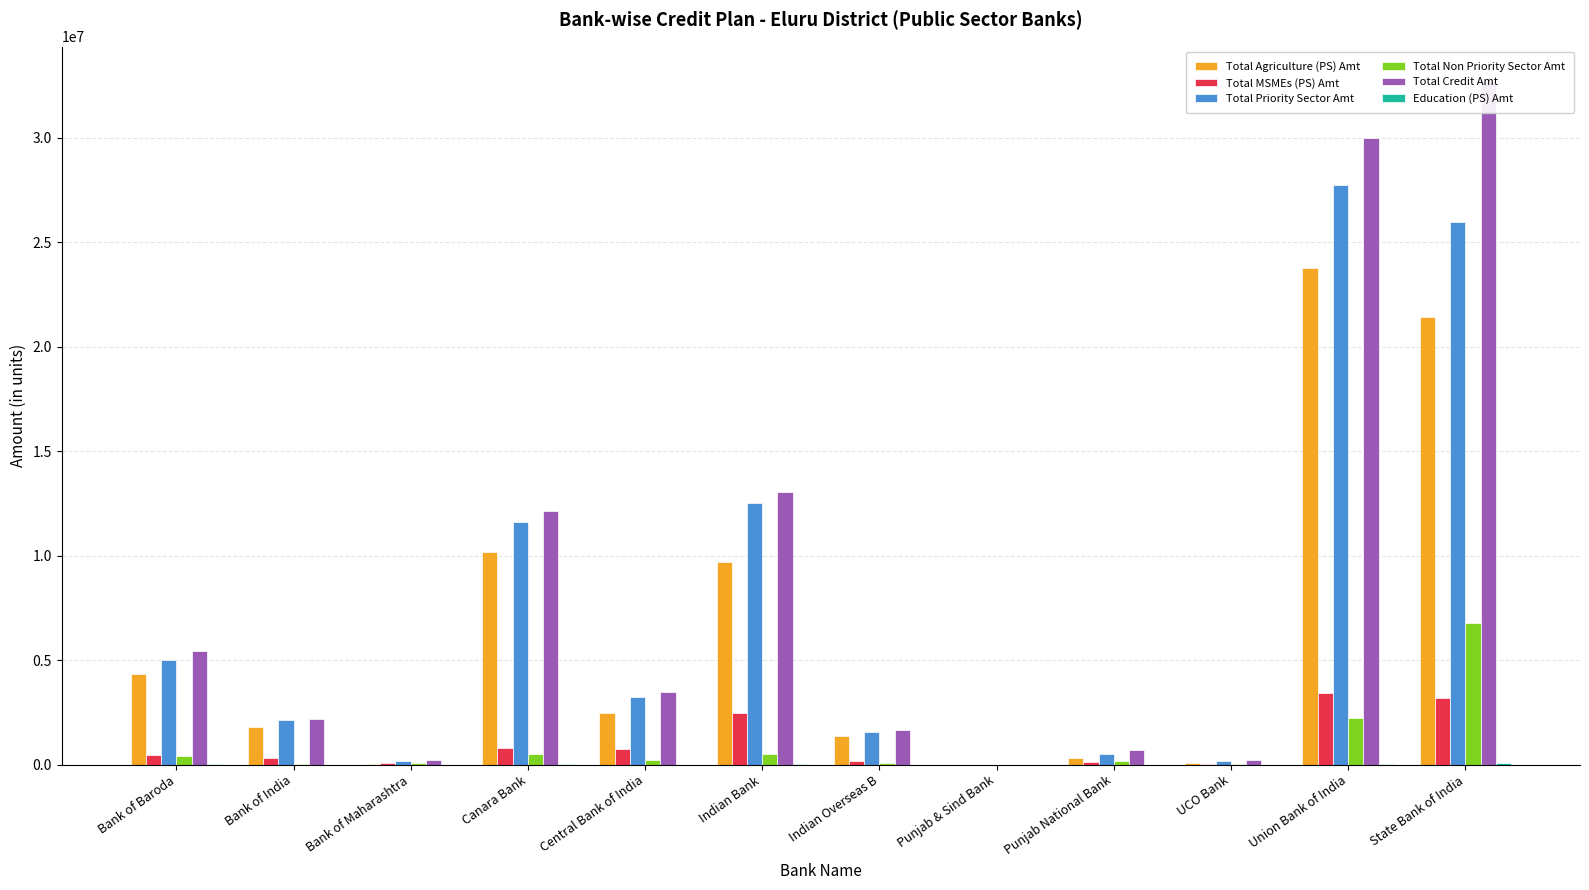

How many bars are there in total?

72